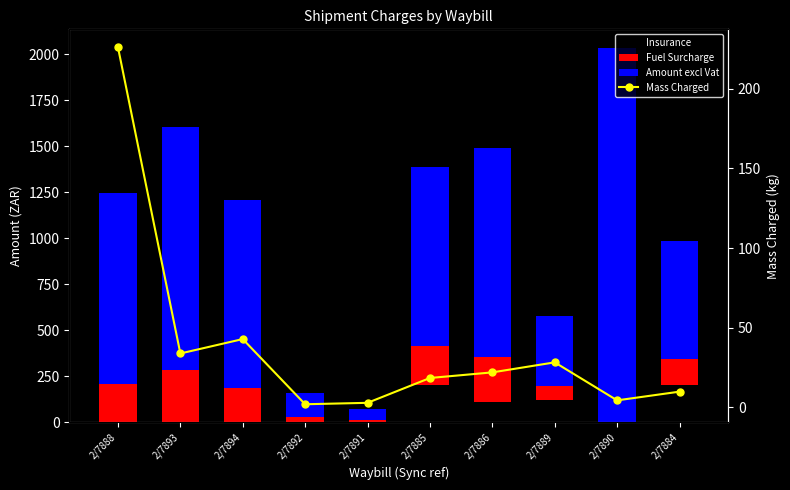

List the labels in order of Insurance value, largest first.

2/7885, 2/7884, 2/7889, 2/7886, 2/7888, 2/7893, 2/7894, 2/7892, 2/7891, 2/7890